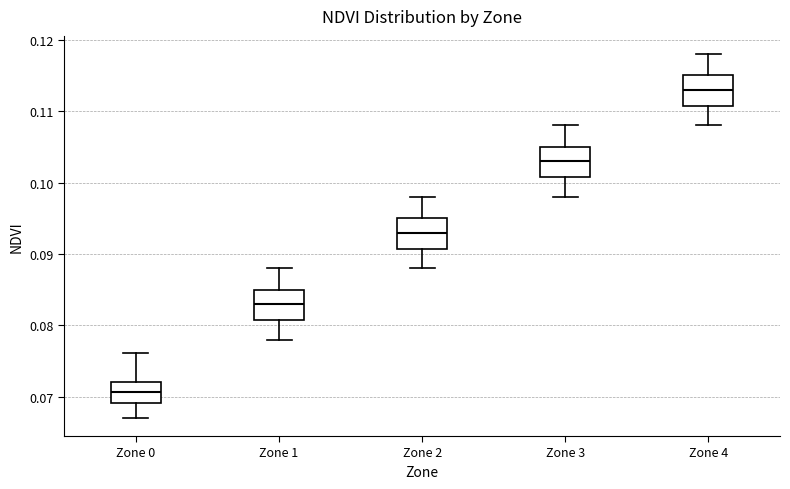

Reading left to right, read every box against the y-axis: the position of its median line, the range the box covers, and the ends of its whiskers. The values are not printed on the chart, so give them approximately, as read against the axis.

Zone 0: median 0.071, box 0.069 to 0.072, whiskers 0.067 to 0.076
Zone 1: median 0.083, box 0.081 to 0.085, whiskers 0.078 to 0.088
Zone 2: median 0.093, box 0.091 to 0.095, whiskers 0.088 to 0.098
Zone 3: median 0.103, box 0.101 to 0.105, whiskers 0.098 to 0.108
Zone 4: median 0.113, box 0.111 to 0.115, whiskers 0.108 to 0.118